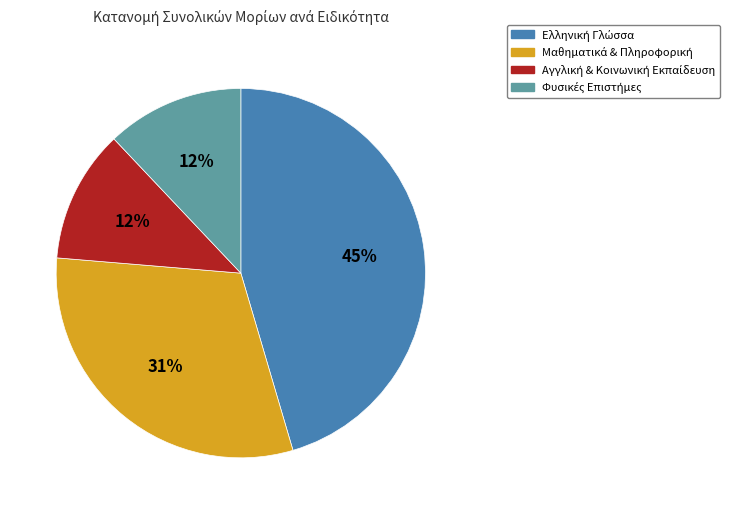

Does any single category account for the majority?

No